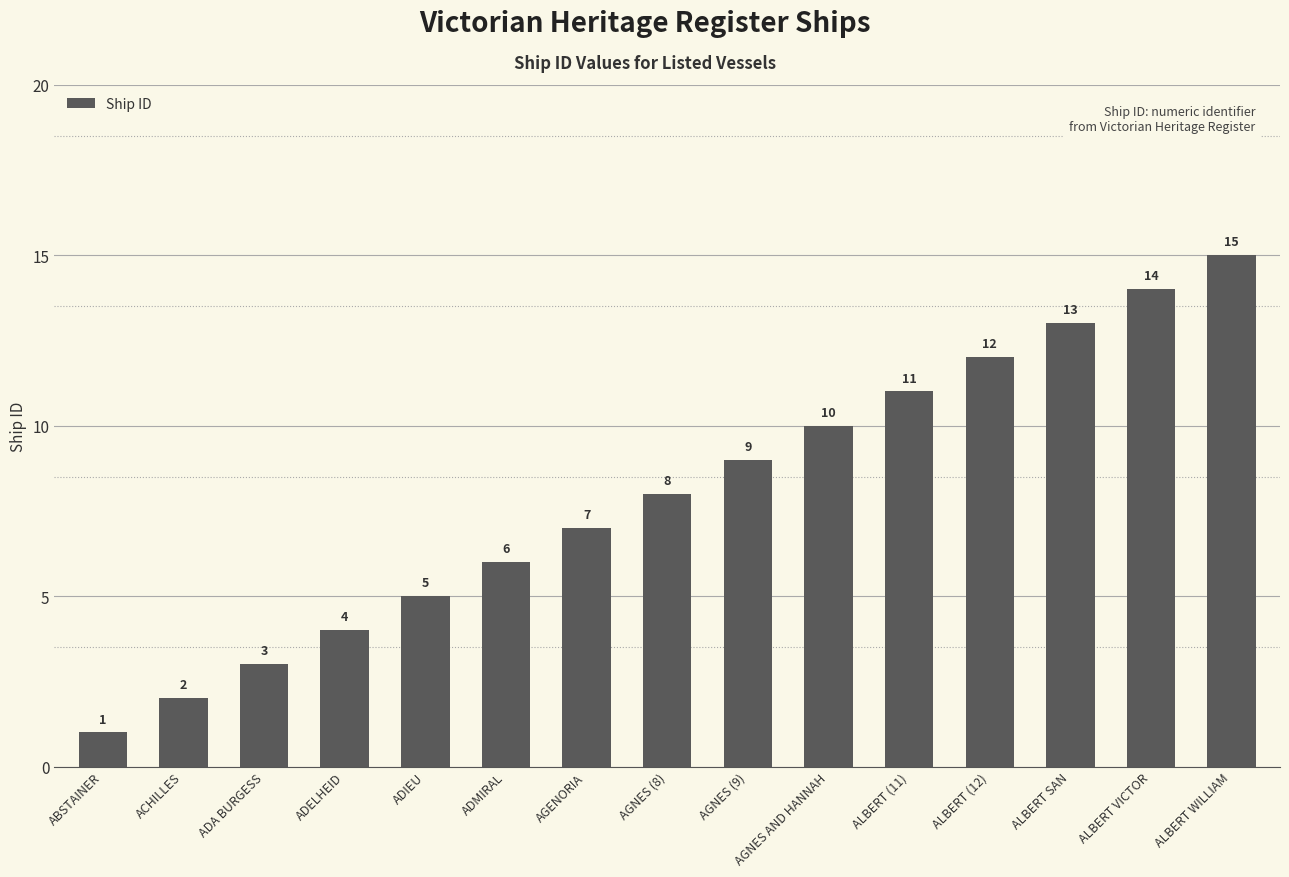

Count the number of categories in the chart.

15